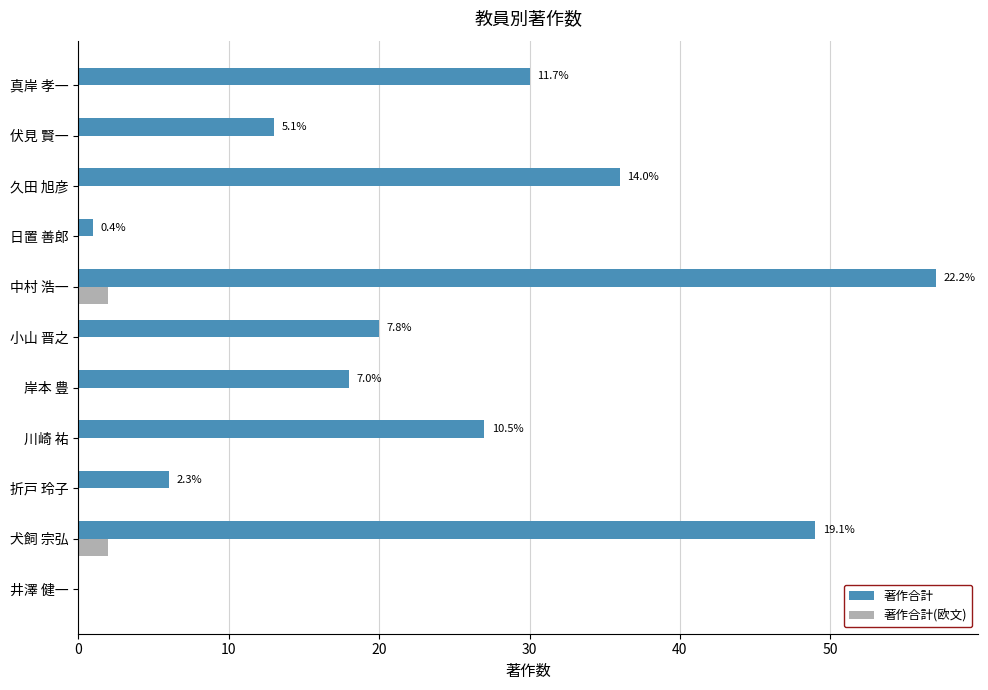

What are all the series names shown in the legend?

著作合計, 著作合計(欧文)